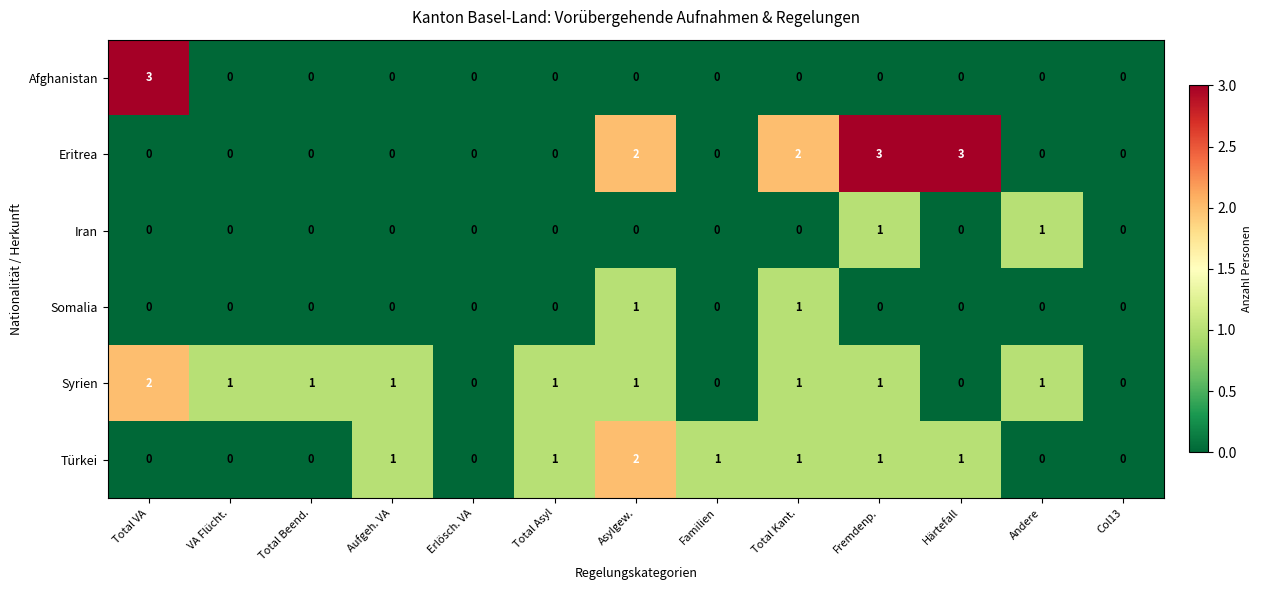

What is the sum of all Eritrea values?

10